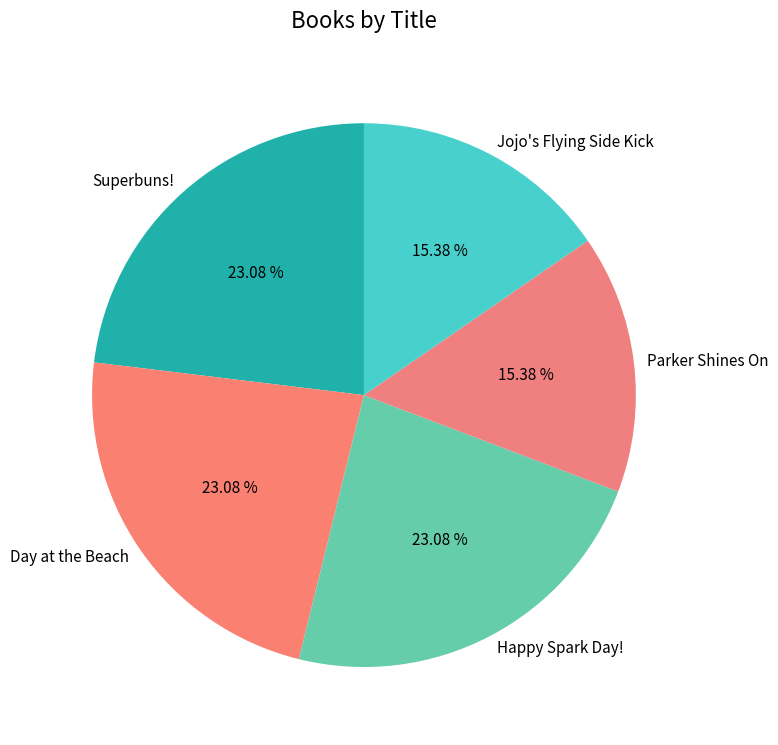

Does any single category account for the majority?

No